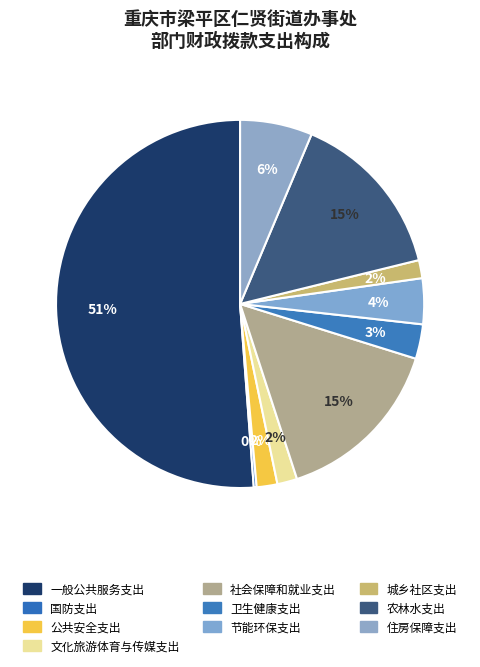

Which slice is the largest?

一般公共服务支出